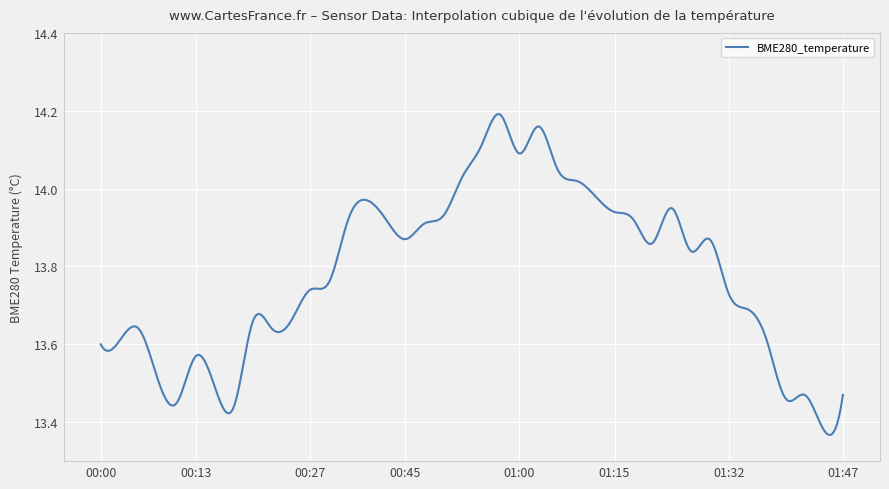

Does the chart have visible grid lines?

Yes